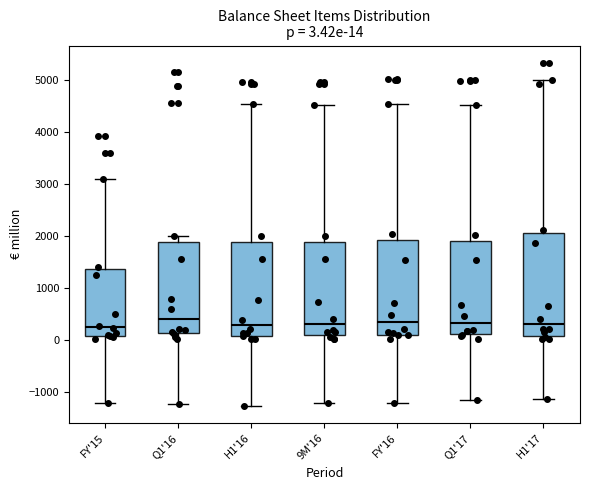

Comparing the boxes themselves (not the whiskers), which one is the tallest?

H1'17